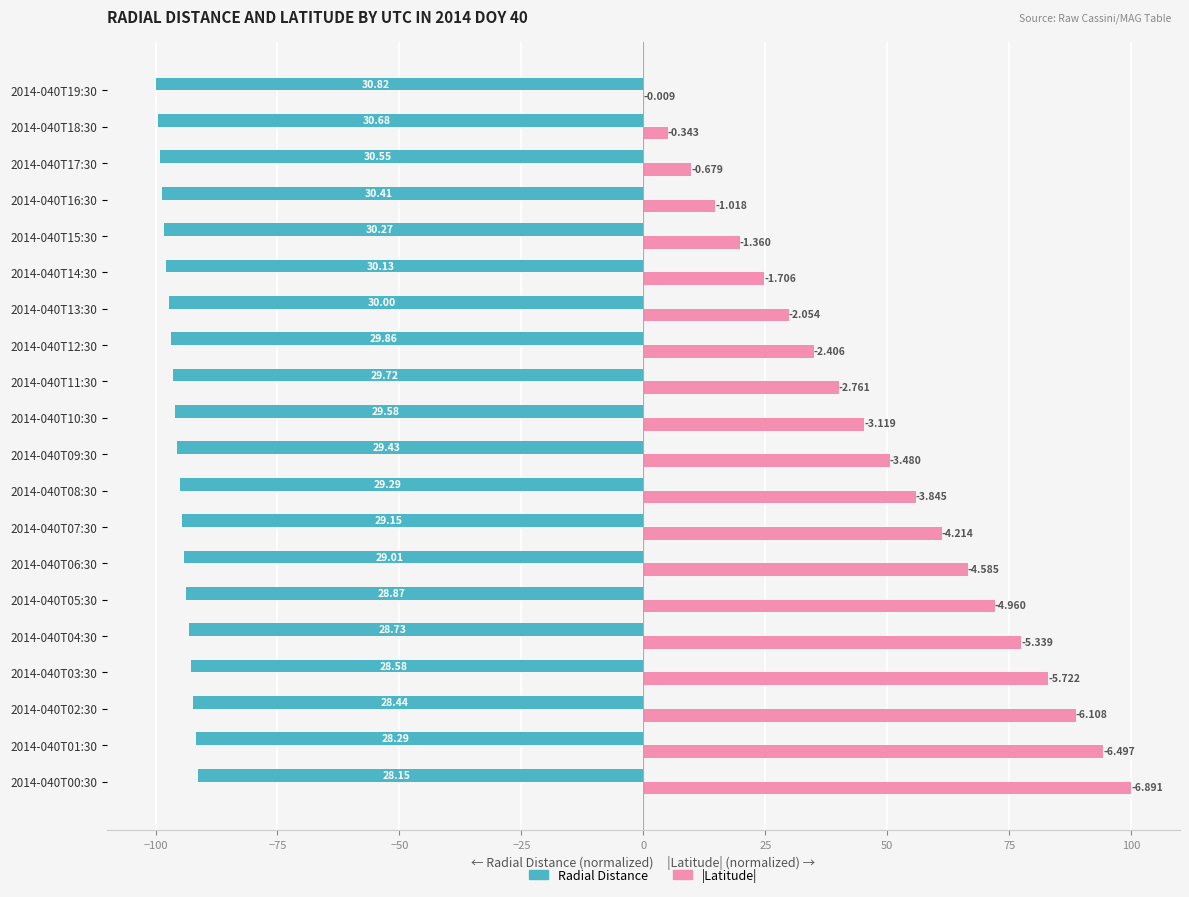

What are all the series names shown in the legend?

Radial Distance, |Latitude|